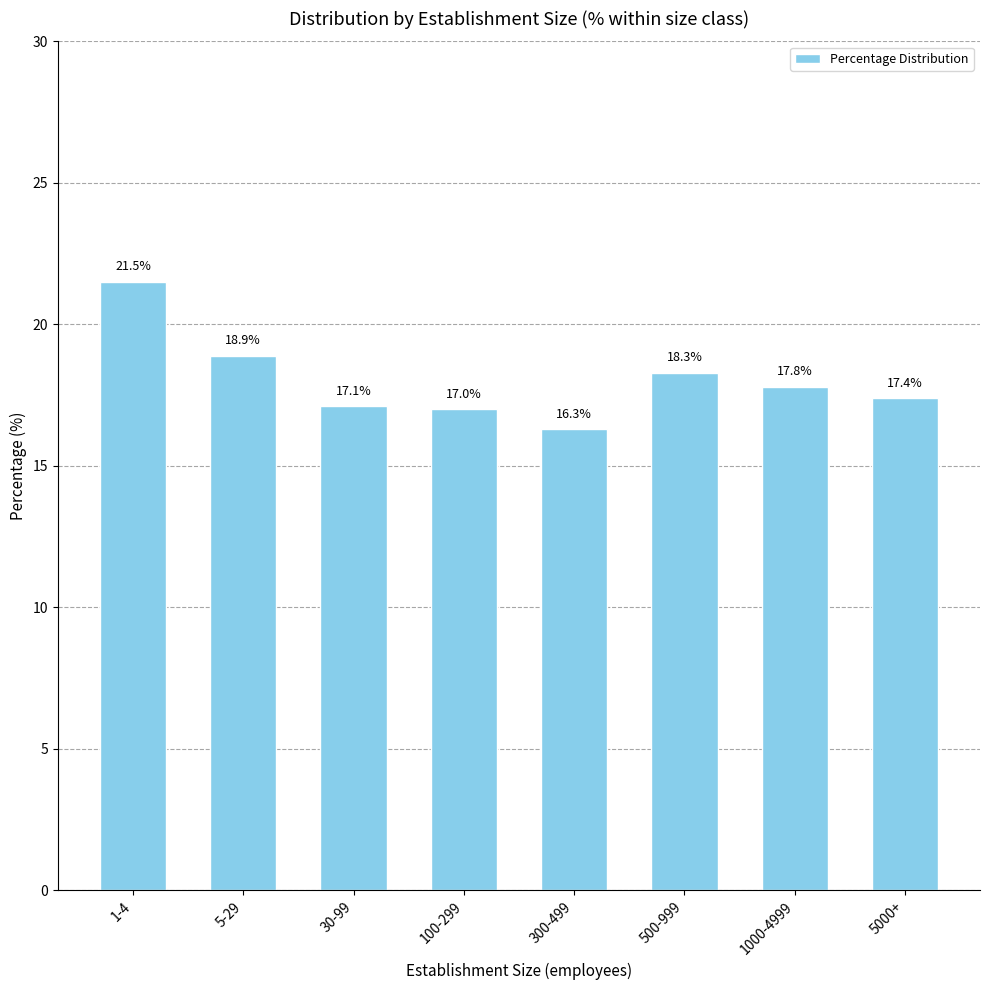

Reading left to right, transcribe all the data shown in this chart.

1-4=21.5	5-29=18.9	30-99=17.1	100-299=17.0	300-499=16.3	500-999=18.3	1000-4999=17.8	5000+=17.4